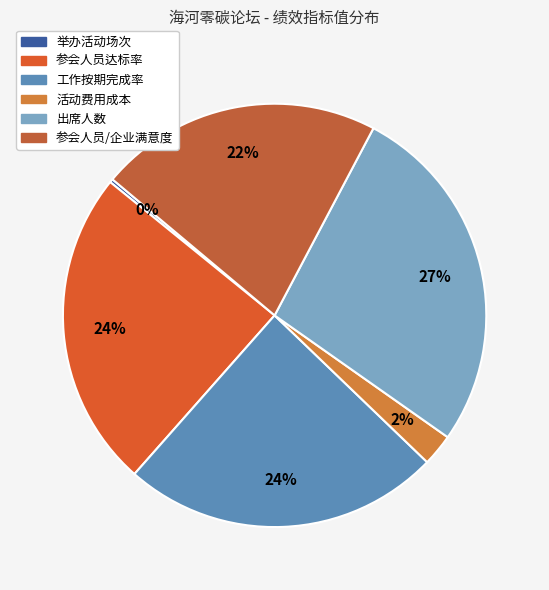

What is the smallest slice in the pie chart?

举办活动场次